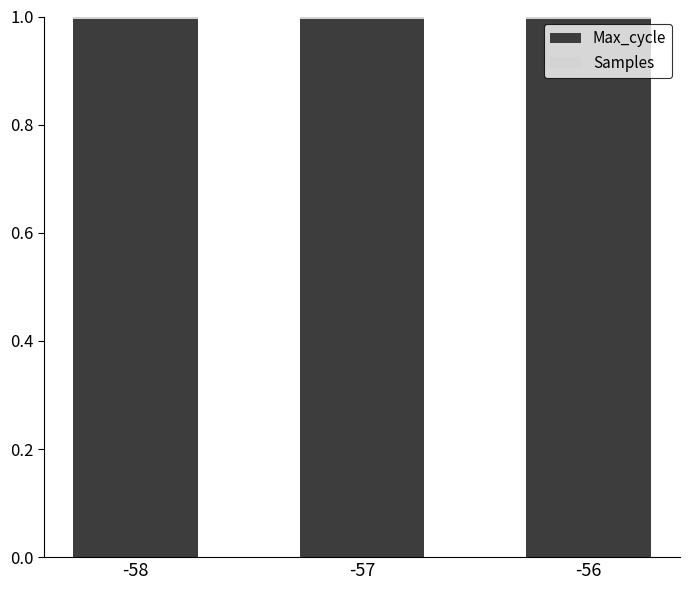

What is the sum of all Samples values?

3.0